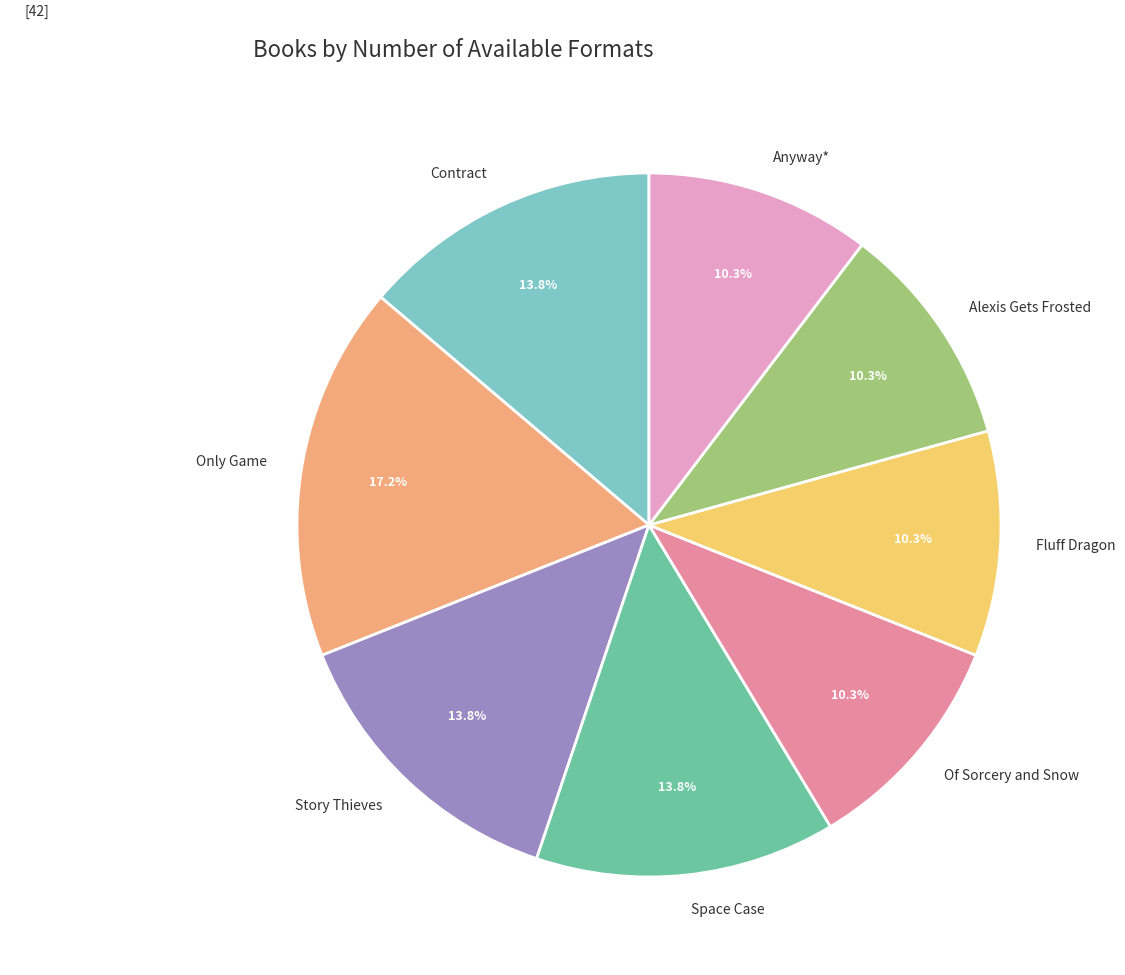

To the nearest percent, what is the difference between the largest and smallest slice percentages?

7%